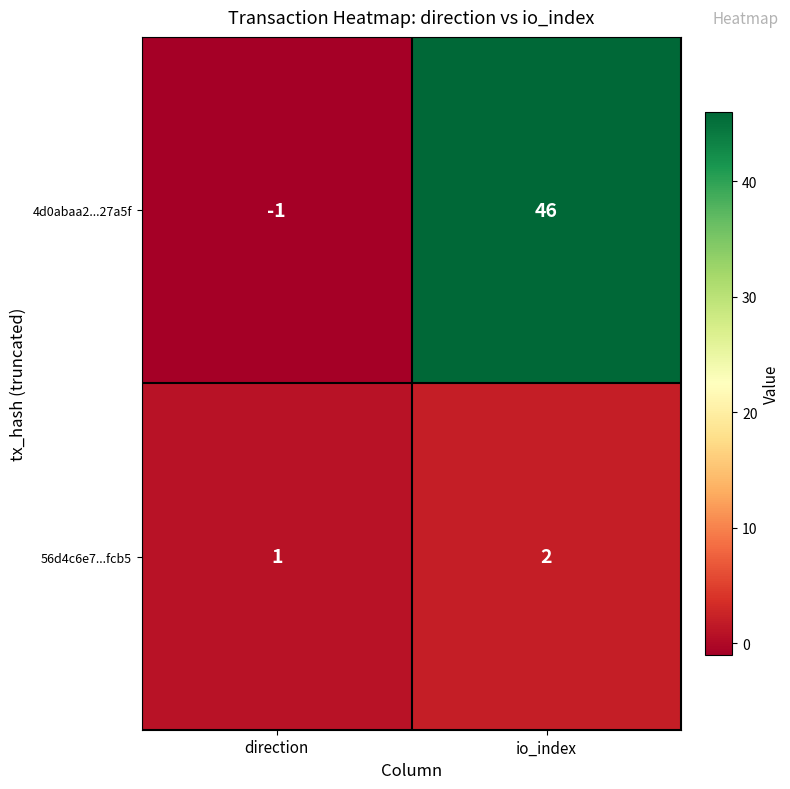

Rank the series by their maximum value, from lowest to highest.

56d4c6e7...fcb5, 4d0abaa2...27a5f